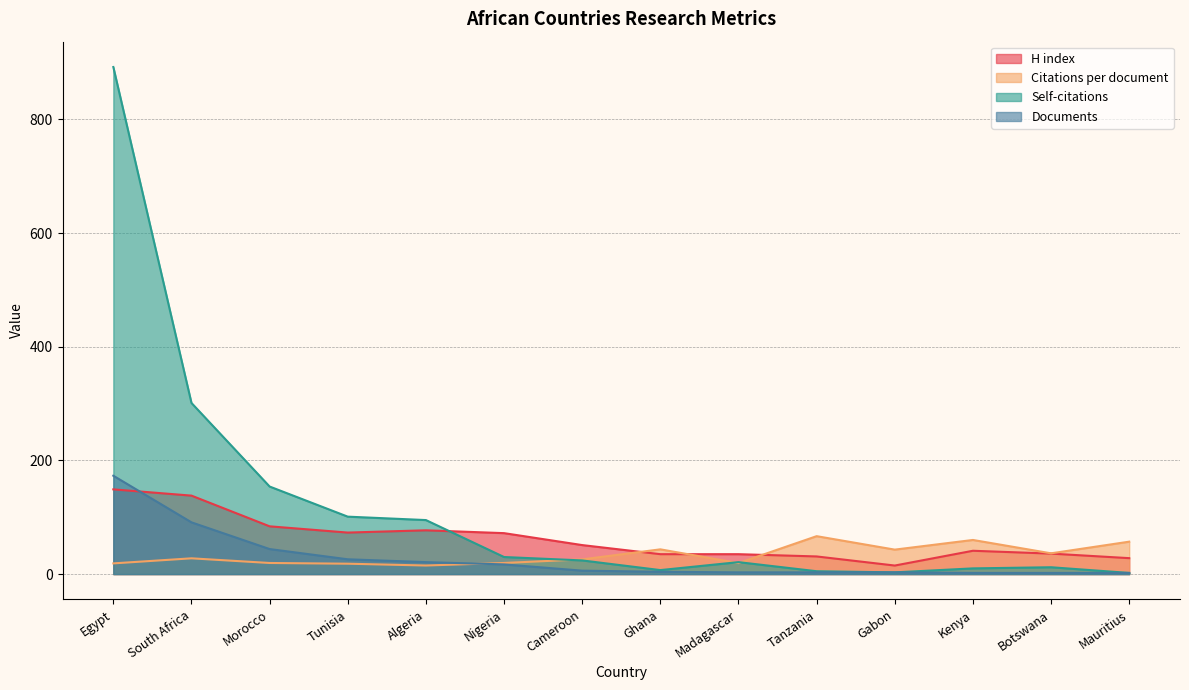

Reading left to right, transcribe all the data shown in this chart.

H index: 149.0	138.0	84.0	73.0	77.0	72.0	51.0	35.0	35.0	31.0	15.0	41.0	36.0	28.0
Citations per document: 18.8	27.7	19.5	18.2	15.1	19.5	25.8	43.5	19.3	66.7	43.0	60.0	36.5	57.0
Self-citations: 892.0	301.0	154.0	101.0	95.0	30.0	24.0	7.0	21.0	5.0	3.0	10.0	12.0	2.0
Documents: 173.0	91.0	44.0	26.0	21.0	17.0	6.0	4.0	3.0	3.0	3.0	2.0	2.0	2.0